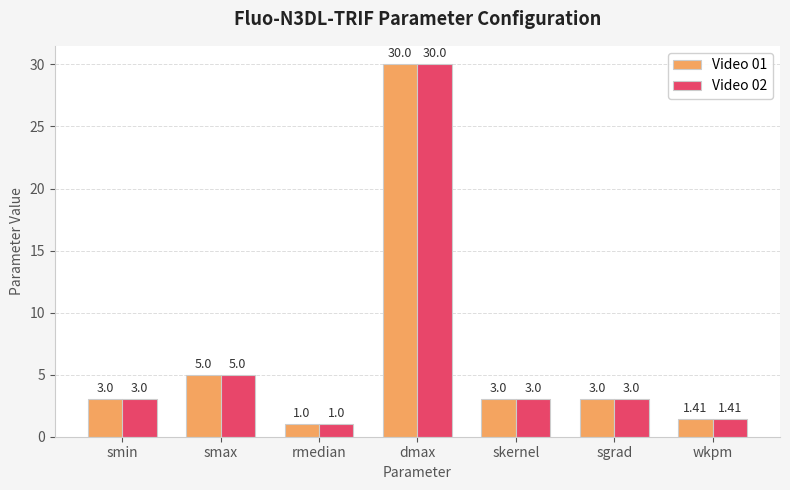

How many data points does each series have?

7